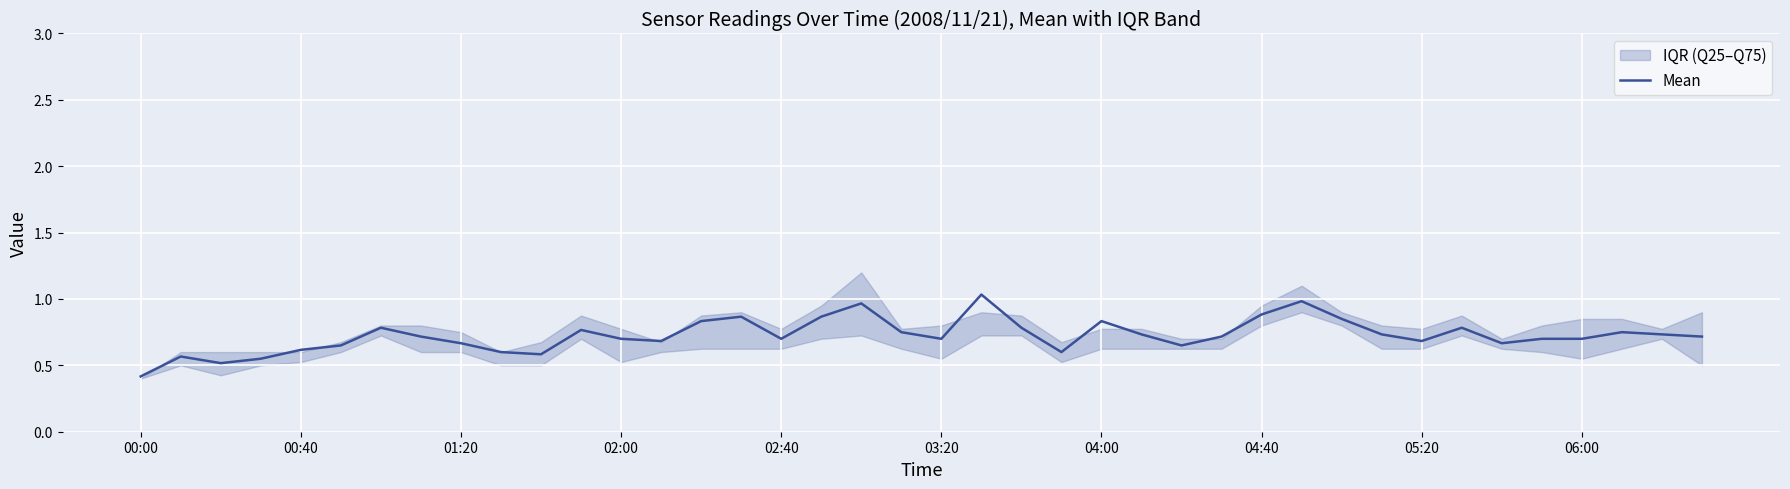

Where is Mean nearest to the value 0?

00:00